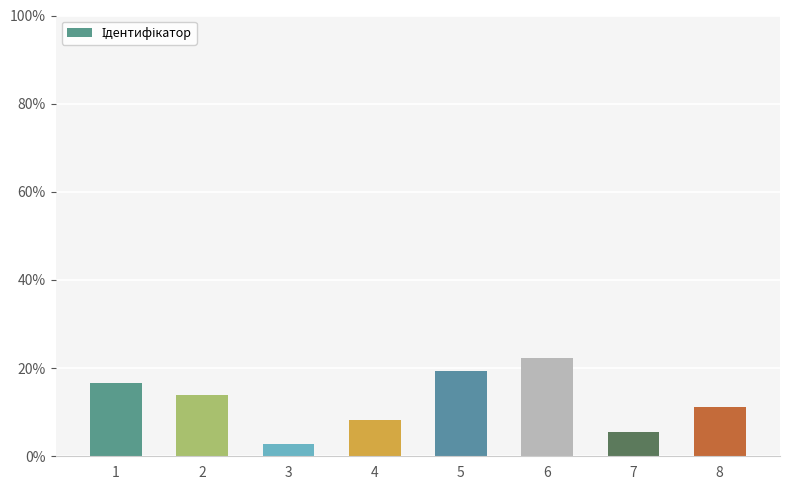

What is the ratio of the value at 1 to the value at 4?

2.0